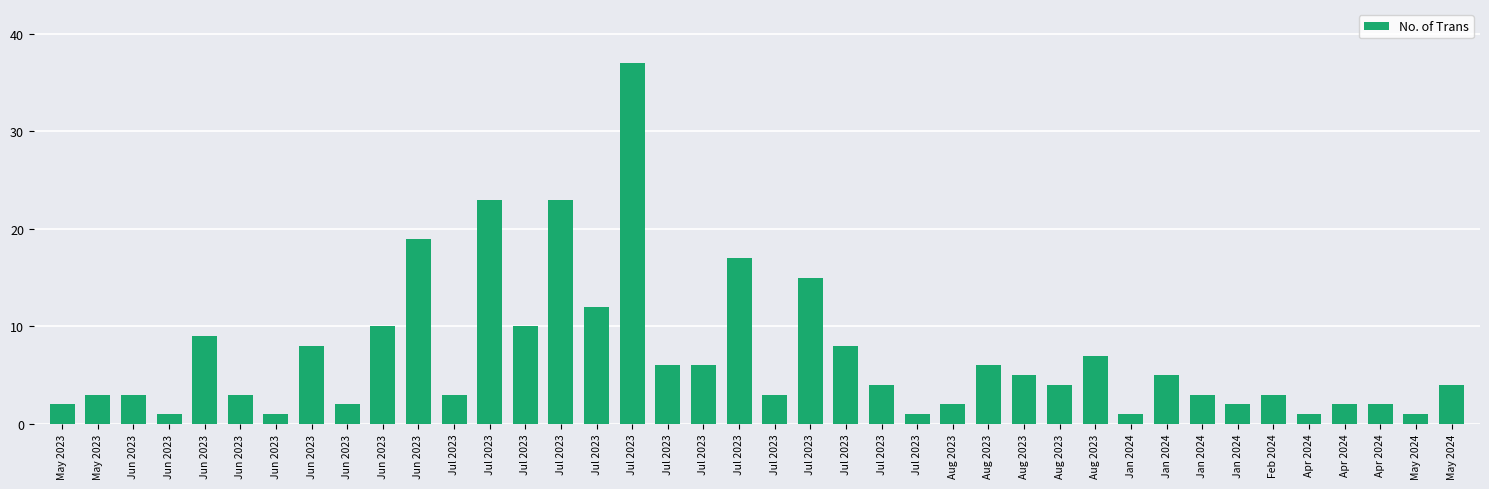

True or false: the data shows 8 at Jan 2024.

False